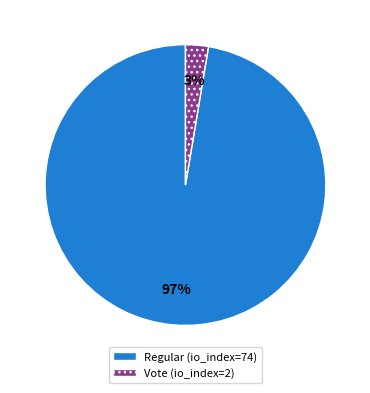

To the nearest percent, what is the combined percentage of Vote (io_index=2) and Regular (io_index=74)?

100%